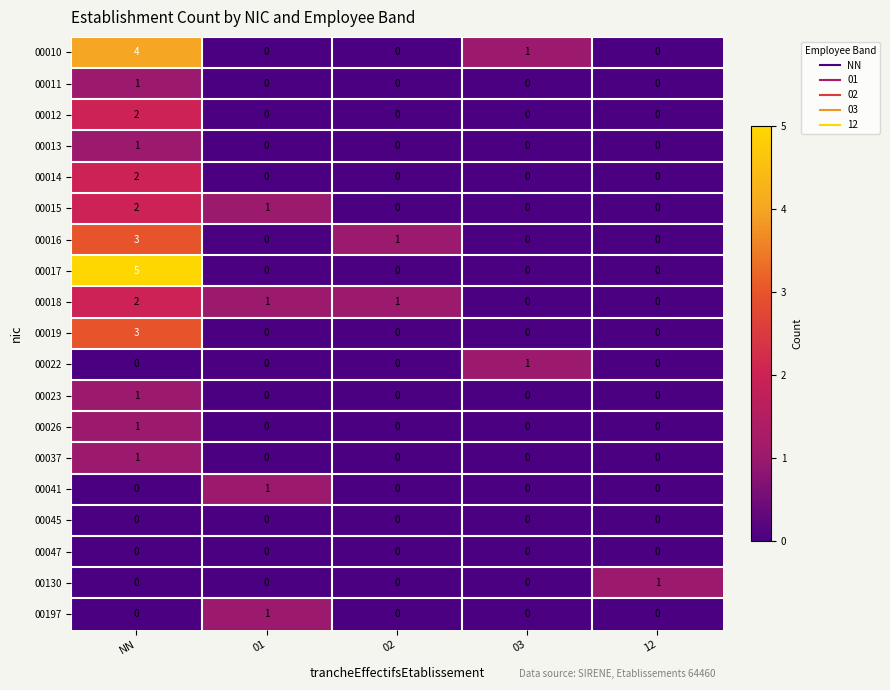

Which series has the widest spread of values?

00017